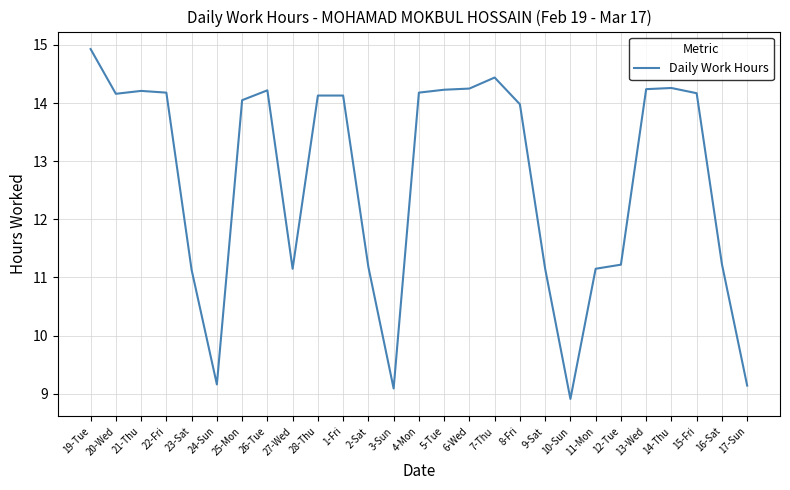

Which label corresponds to the smallest value in the chart?

10-Sun